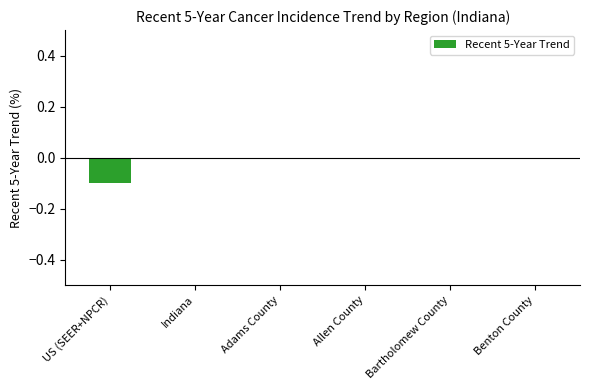

The value at Allen County is 0.0. True or false?

True